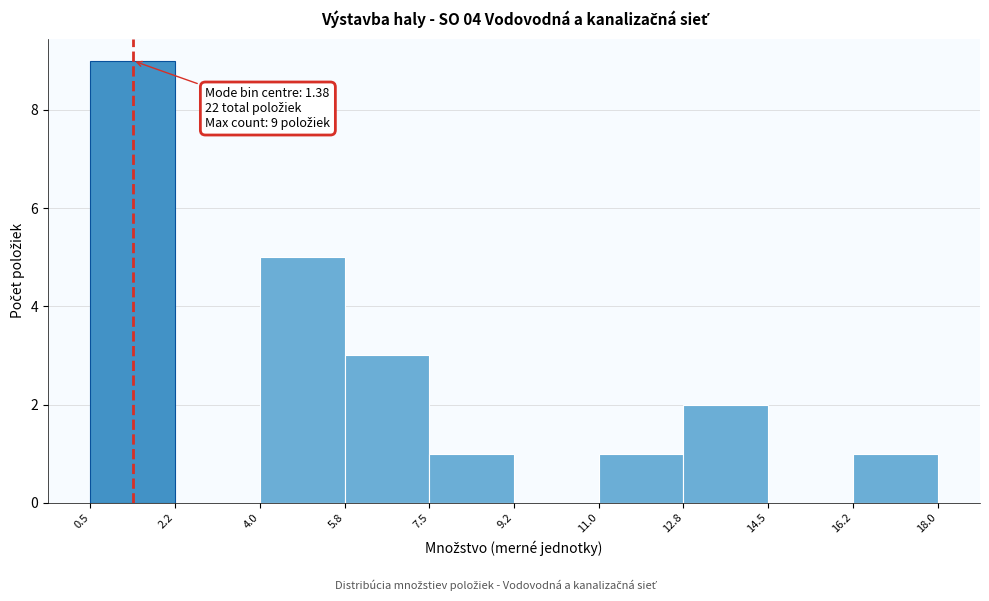

Over which range of the x-axis is the bar tallest?

0.5 to 2.2